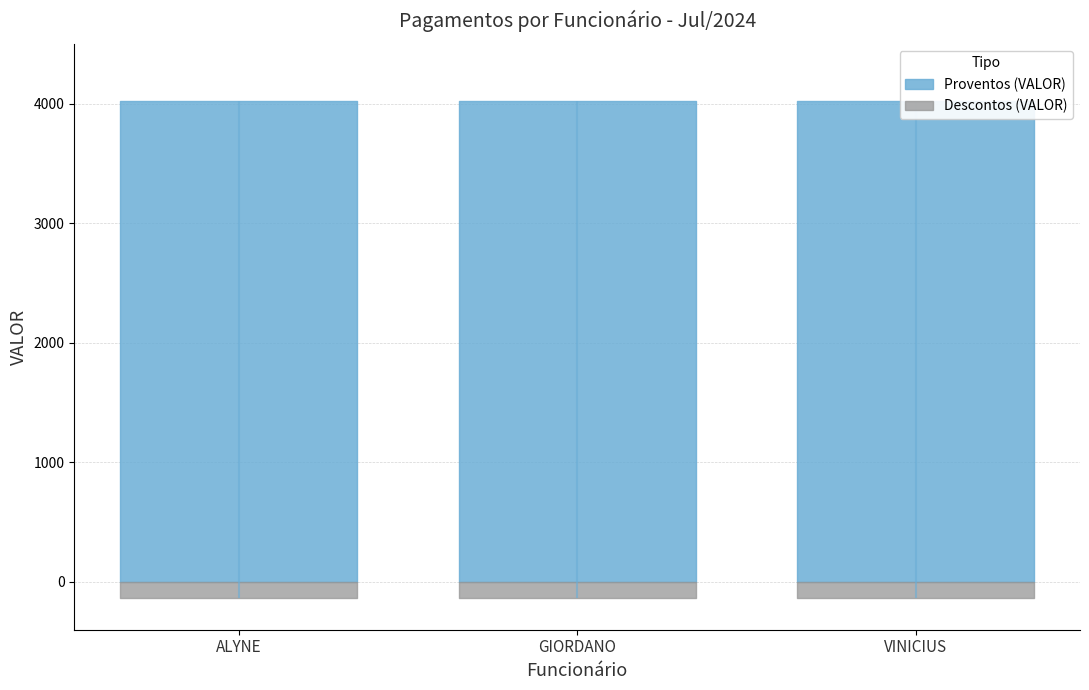

Is it true that Descontos (VALOR) equals -186.2 at ALYNE GONZAGA DE SOUZA?

False